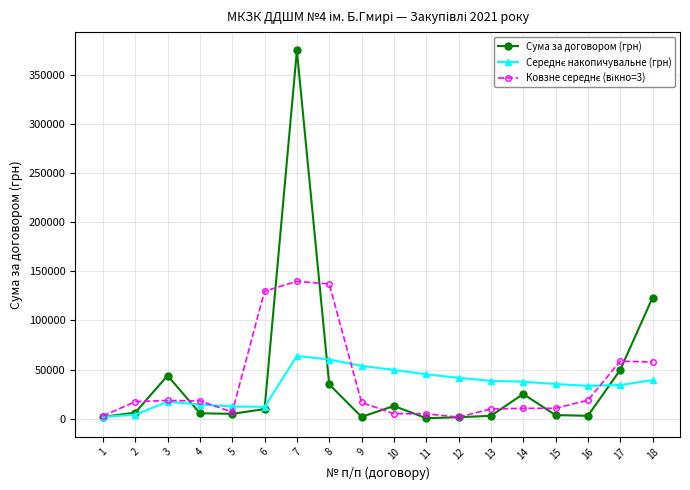

How many lines are shown in the chart?

3